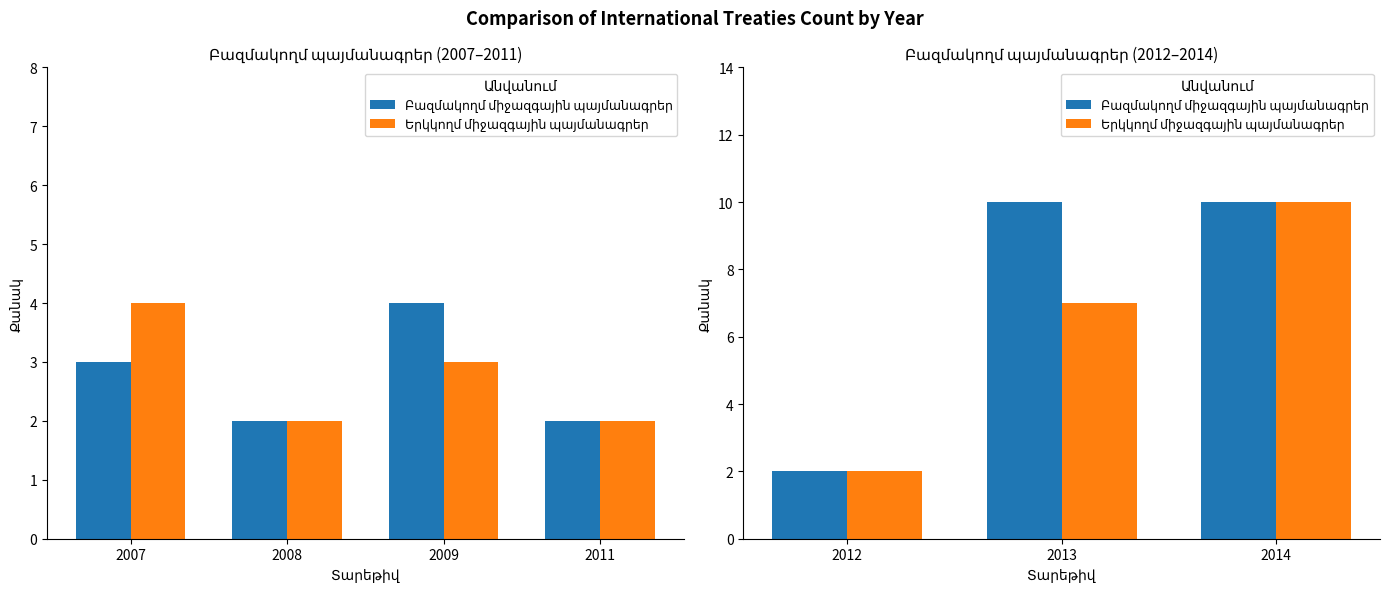

What is the smallest value displayed?

2